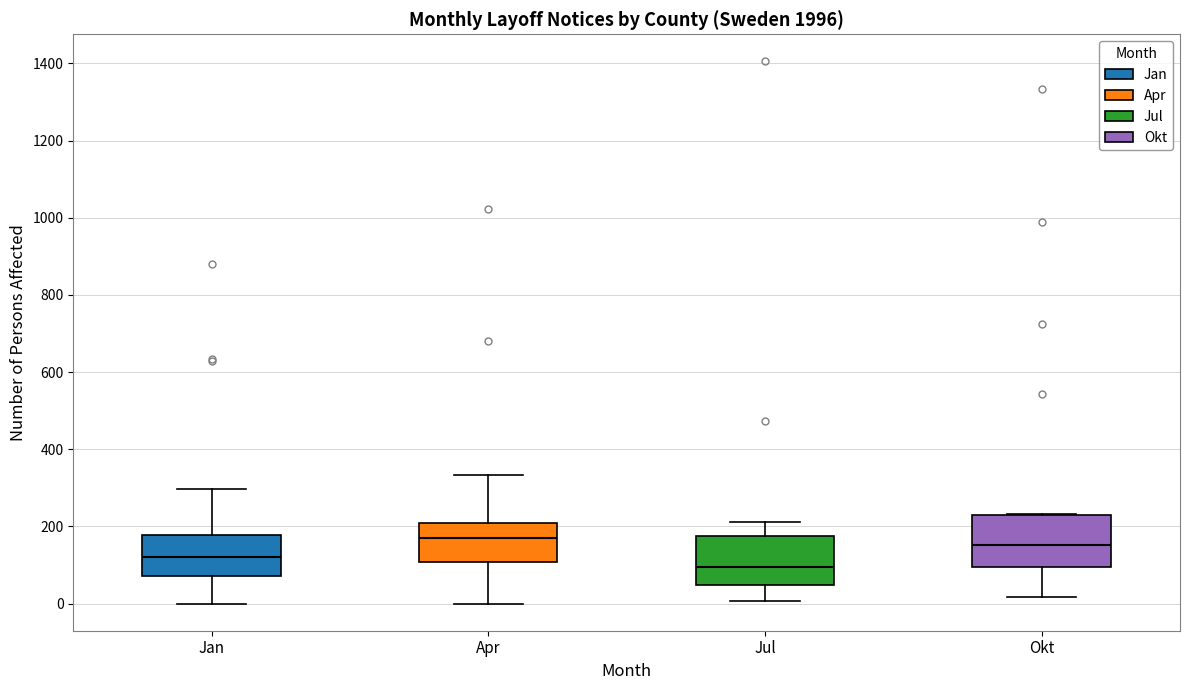

Reading left to right, read every box against the y-axis: the position of its median line, the range the box covers, and the ends of its whiskers. The values are not printed on the chart, so give them approximately, as read against the axis.

Jan: median 120, box 80 to 180, whiskers 0 to 300
Apr: median 180, box 100 to 200, whiskers 0 to 340
Jul: median 100, box 40 to 180, whiskers 0 to 220
Okt: median 160, box 100 to 220, whiskers 20 to 240